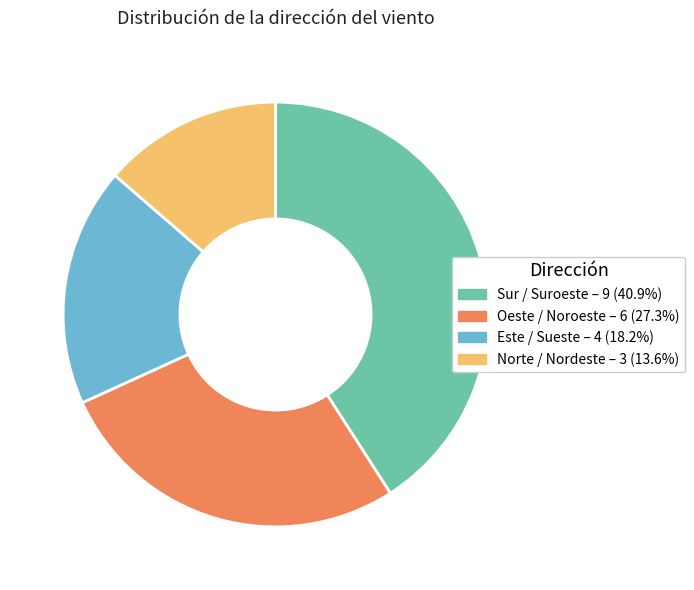

Is there any slice that represents more than half of the pie?

No